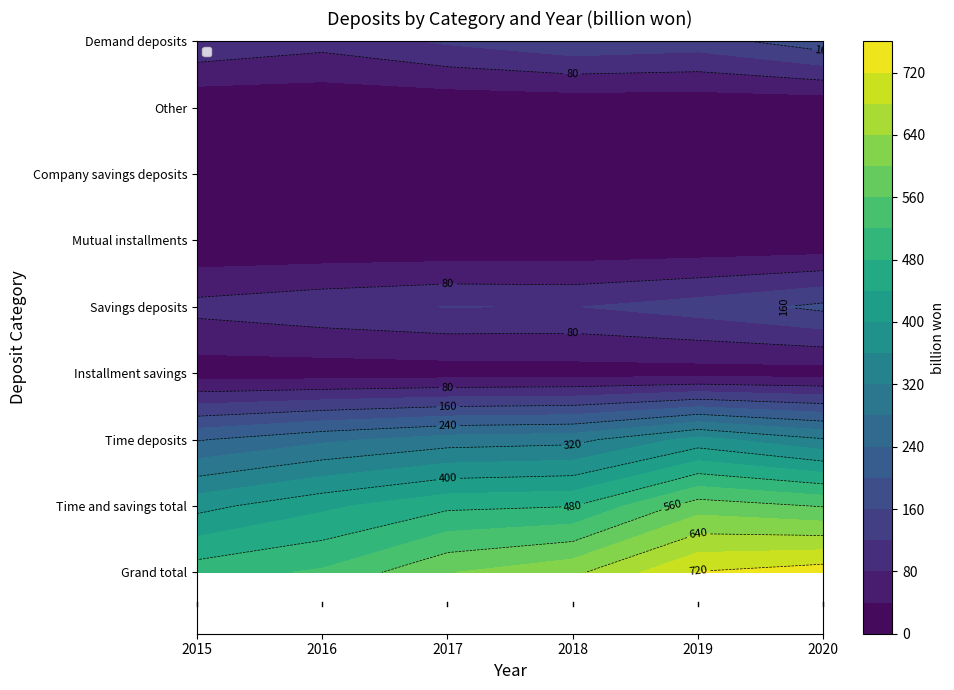

Reading left to right, extract all data points from this chart.

2015: Grand total=501.7	Time and savings total=386.6	Time deposits=236.7	Installment savings=18.9	Savings deposits=92.8	Mutual installments=2.9	Company savings deposits=31.0	Other=4.2	Demand deposits=115.1
2016: Grand total=525.8	Time and savings total=430.8	Time deposits=271.0	Installment savings=18.4	Savings deposits=108.2	Mutual installments=2.6	Company savings deposits=25.9	Other=4.6	Demand deposits=95.1
2017: Grand total=597.6	Time and savings total=471.3	Time deposits=298.6	Installment savings=20.3	Savings deposits=121.0	Mutual installments=2.3	Company savings deposits=23.5	Other=5.6	Demand deposits=126.0
2018: Grand total=630.5	Time and savings total=478.7	Time deposits=306.4	Installment savings=22.1	Savings deposits=118.4	Mutual installments=3.3	Company savings deposits=22.1	Other=6.4	Demand deposits=151.8
2019: Grand total=722.2	Time and savings total=580.8	Time deposits=374.1	Installment savings=22.2	Savings deposits=138.7	Mutual installments=4.3	Company savings deposits=34.4	Other=7.1	Demand deposits=141.3
2020: Grand total=742.8	Time and savings total=557.4	Time deposits=324.3	Installment savings=21.4	Savings deposits=169.8	Mutual installments=5.2	Company savings deposits=31.3	Other=5.5	Demand deposits=185.4